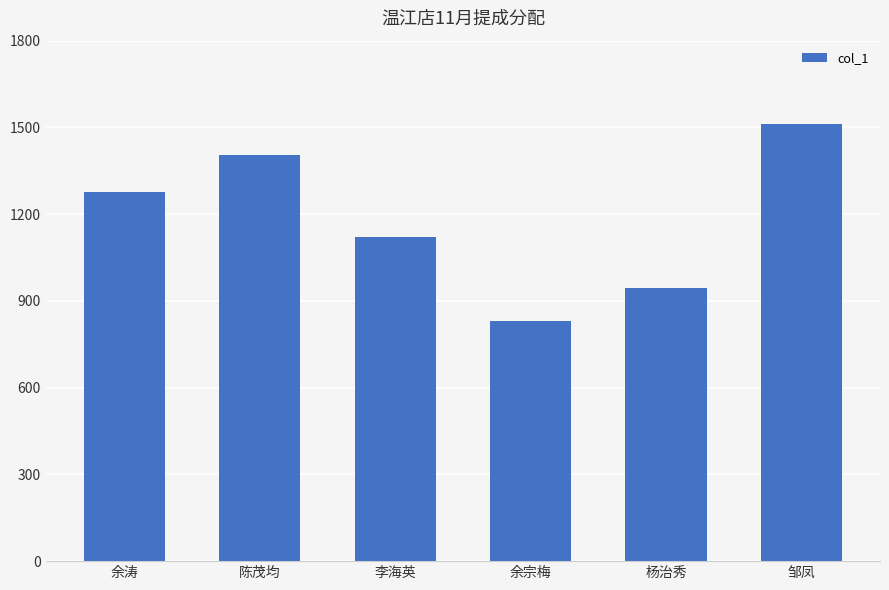

True or false: the data shows 1586.5 at 李海英.

False